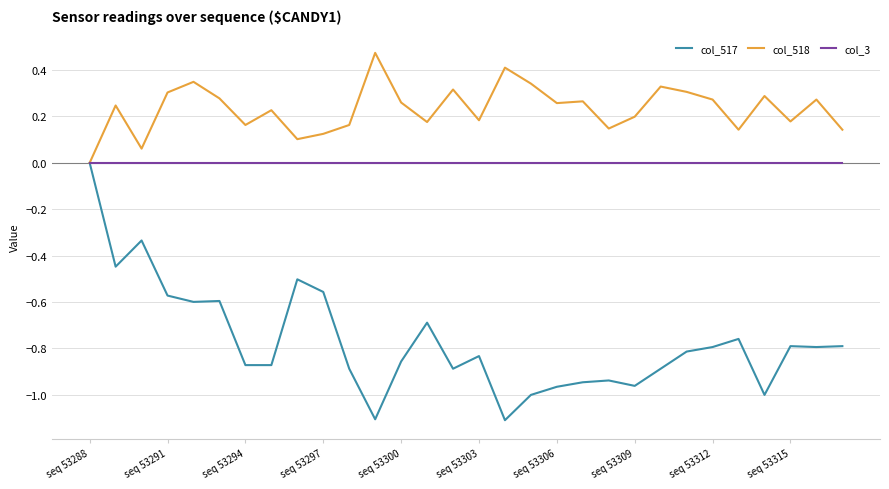

Which series has the widest spread of values?

col_517